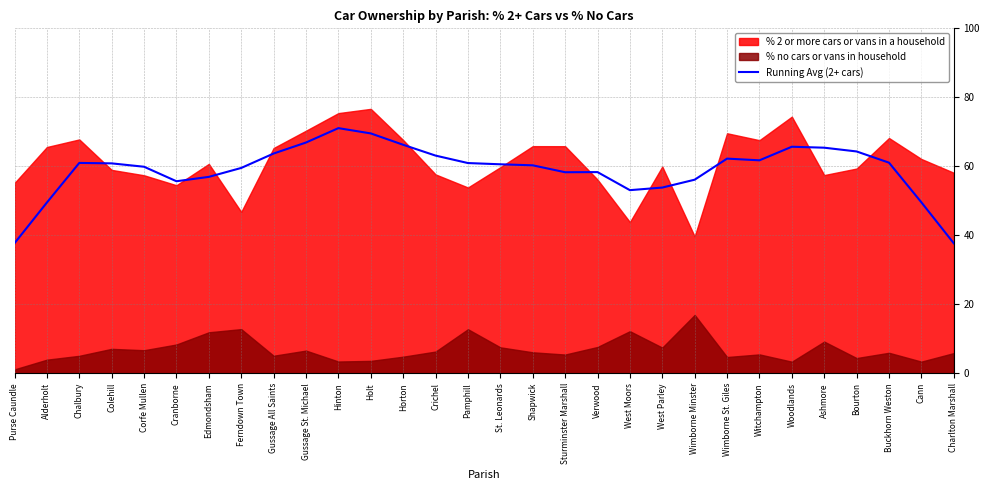

Where does the data first go above 60?

Chalbury